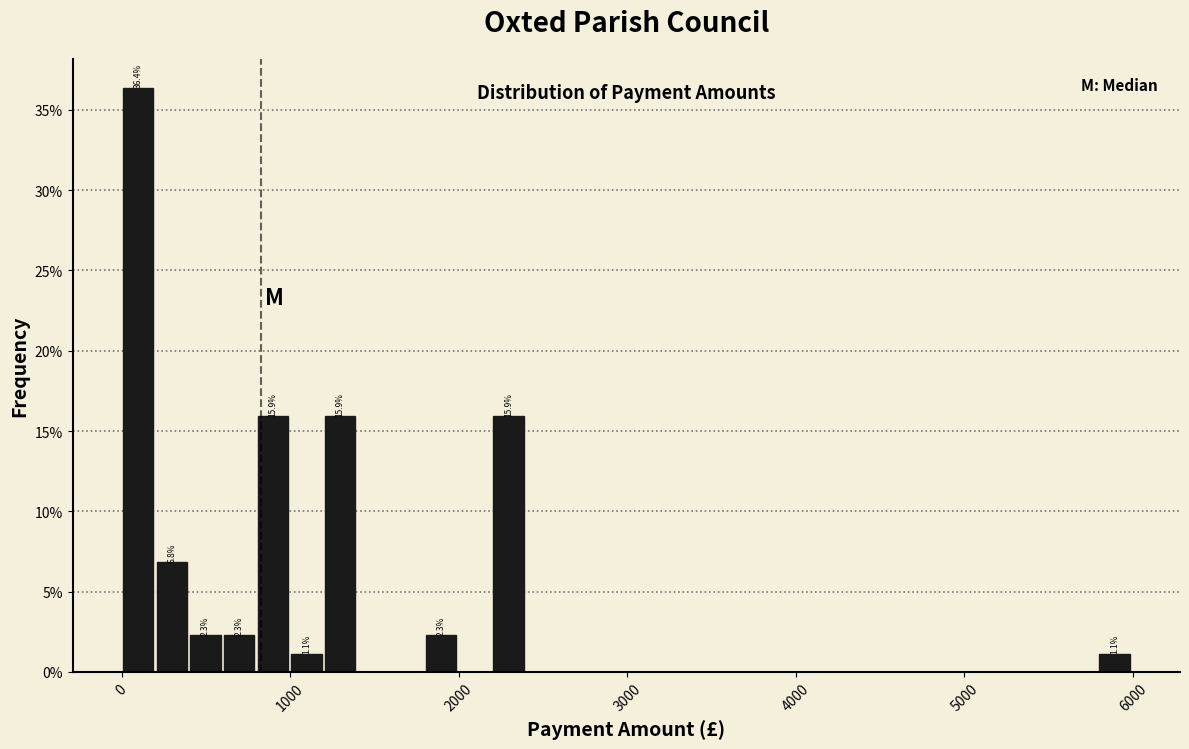

Around what value on the x-axis is the tallest bar? Give the approximate position of its centre, as read against the axis.

100